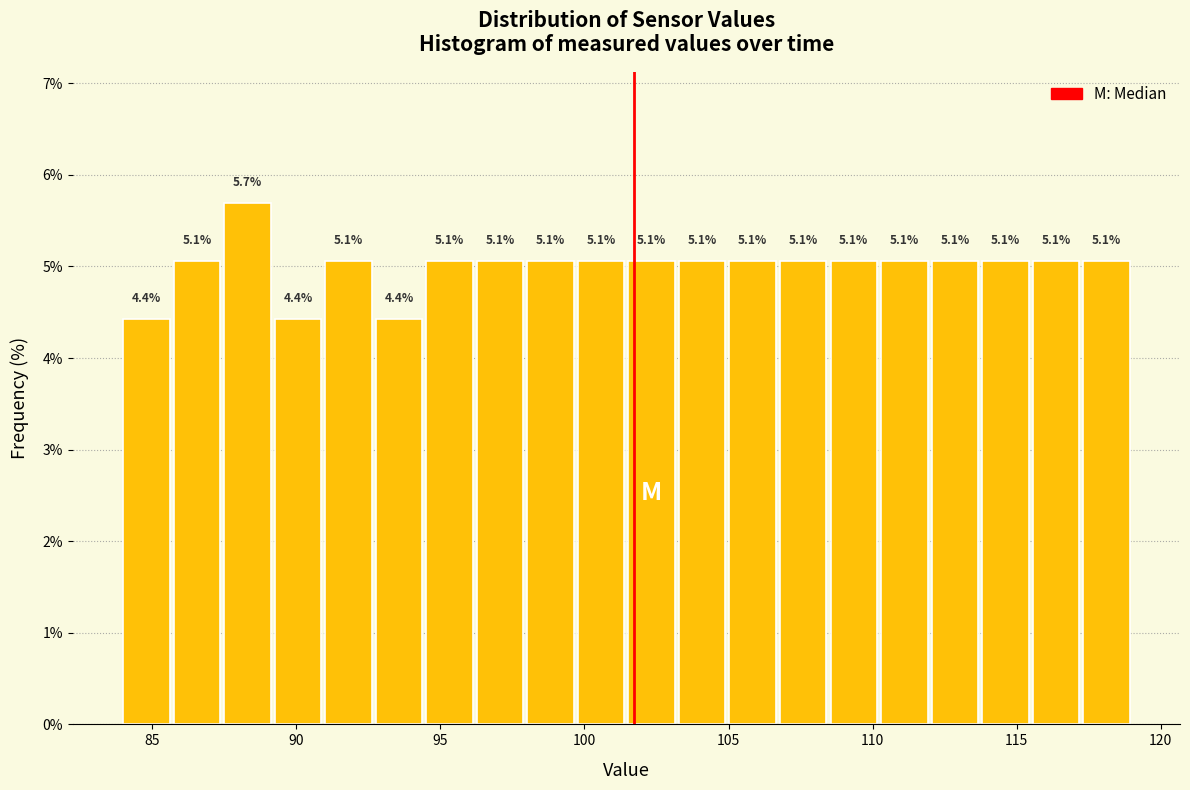

Around what value on the x-axis is the tallest bar? Give the approximate position of its centre, as read against the axis.

88.5